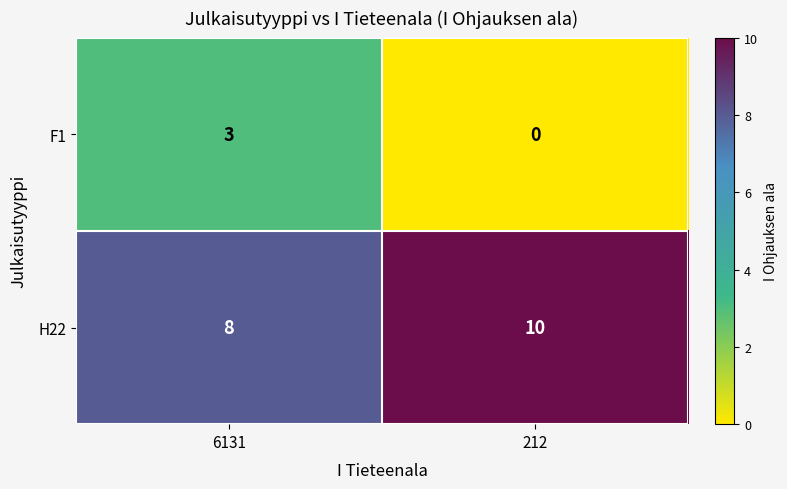

What is the sum of all F1 values?

3